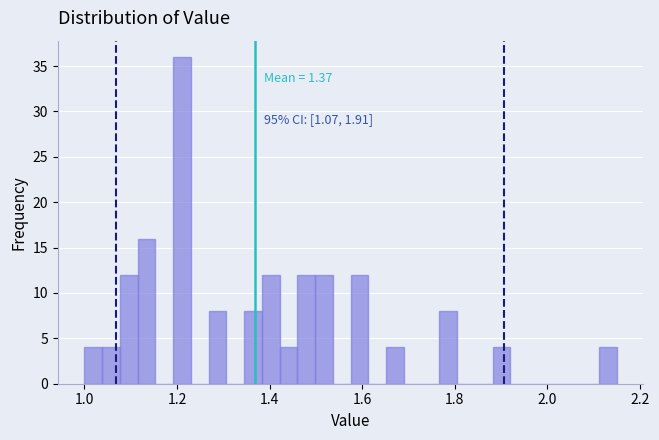

Read against the x-axis, roughly where is the centre of the tallest bar?

1.22